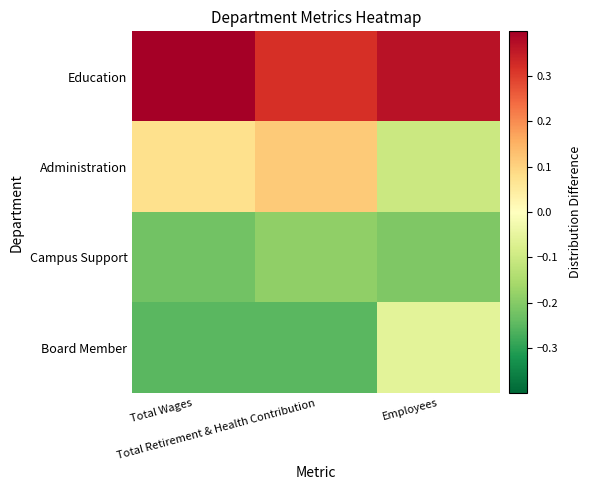

Rank the series at Employees from lowest to highest value.

Campus Support, Administration, Board Member, Education